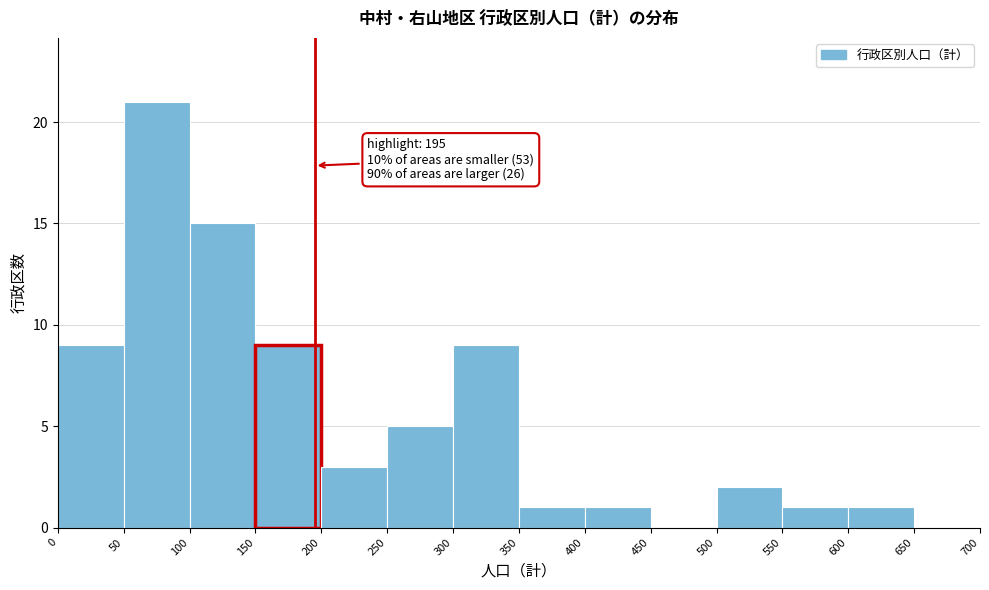

Over which range of the x-axis is the bar tallest?

50 to 100